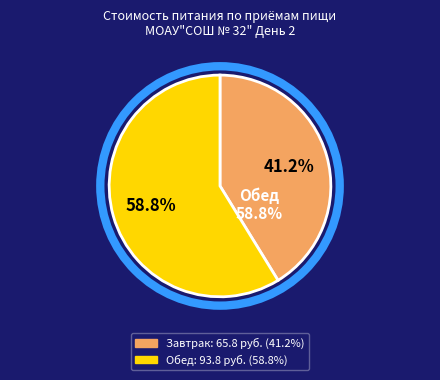

True or false: Обед accounts for 53% of the total.

False